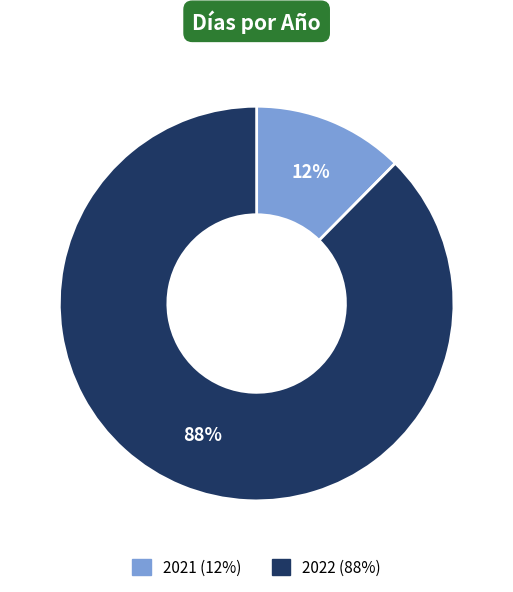

How many segments does this pie chart have?

2